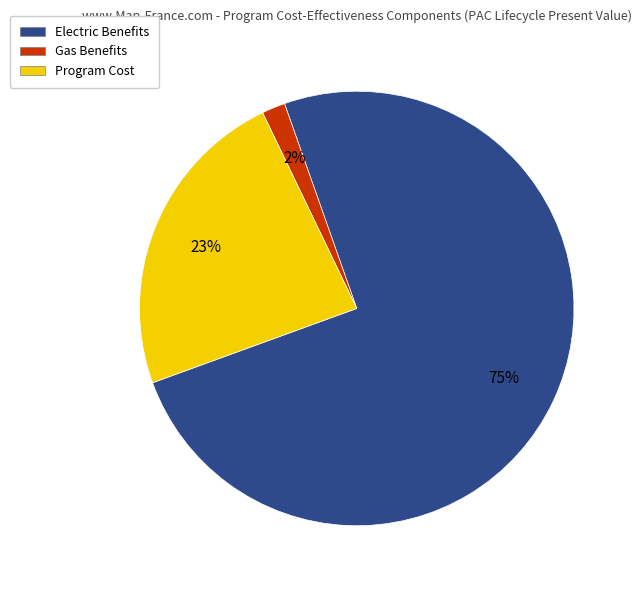

To the nearest percent, what is the combined percentage of Electric Benefits and Gas Benefits?

77%